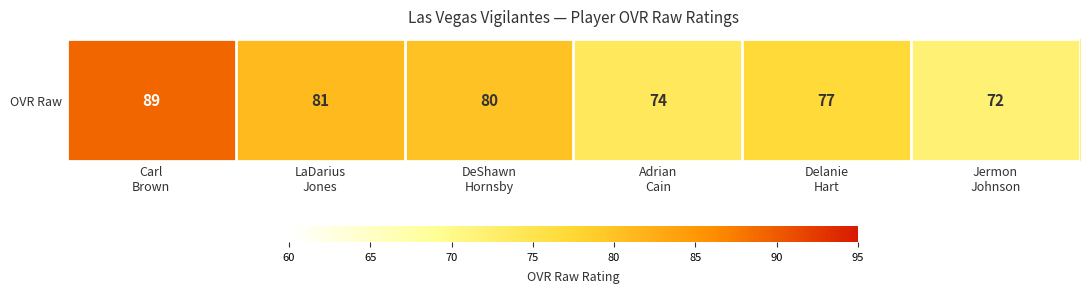

Read the value at DeShawn
Hornsby, to the nearest 5.

80